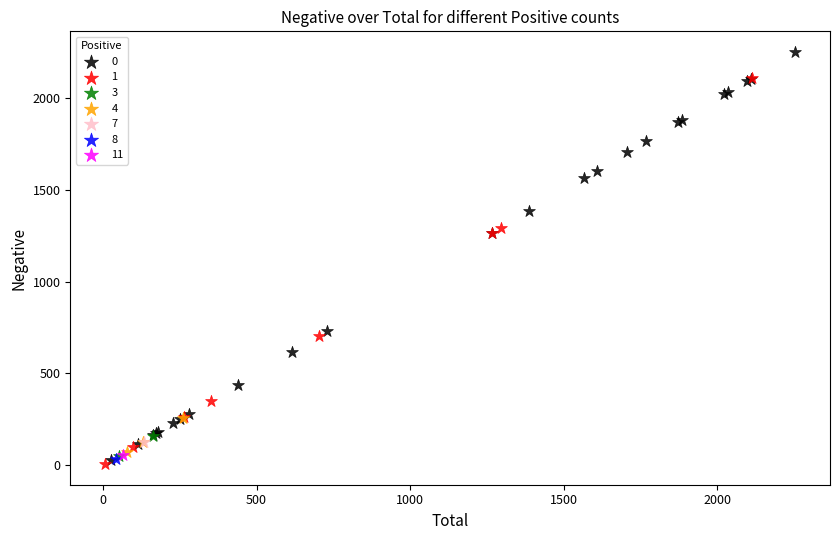

What are all the series names shown in the legend?

0, 1, 3, 4, 7, 8, 11